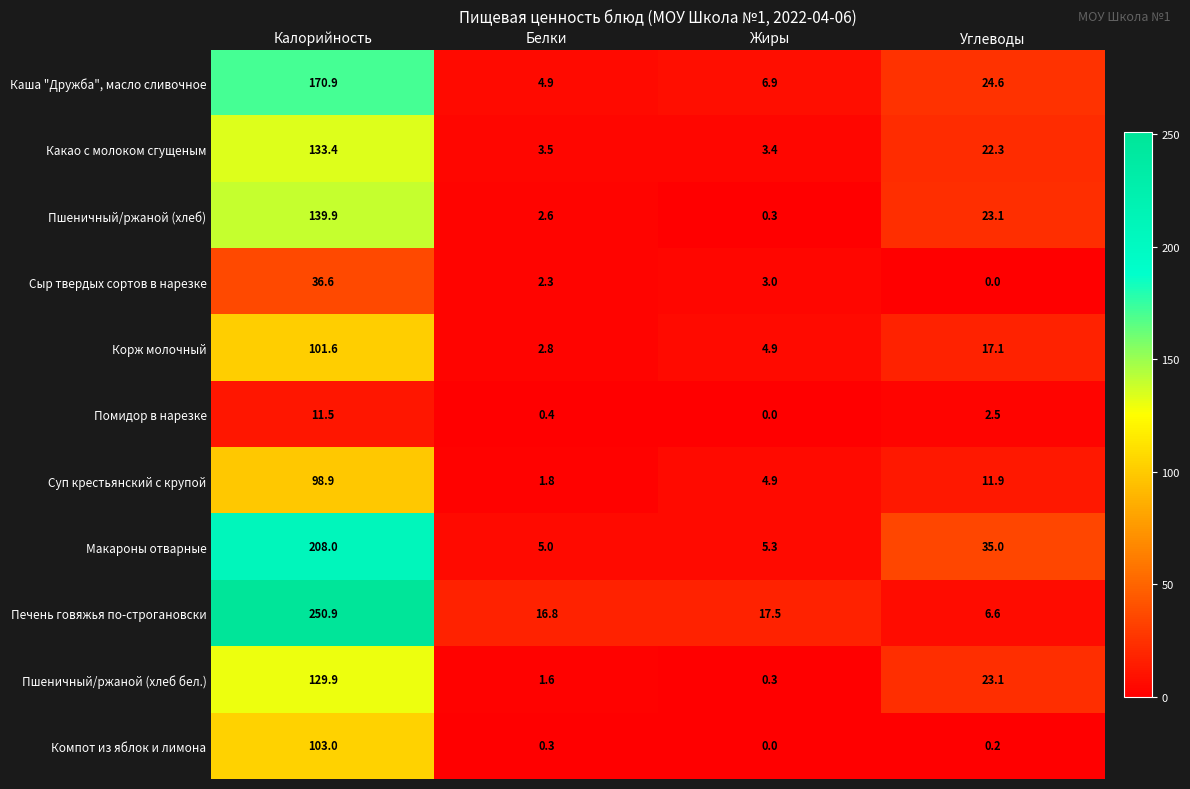

At which category is the sum across all series the highest?

Калорийность